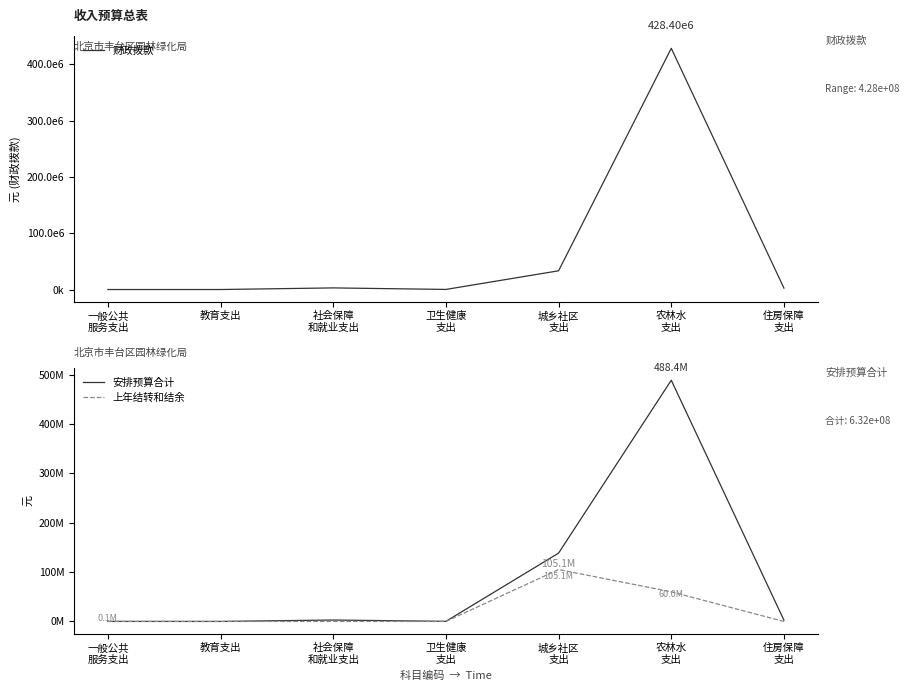

Reading right to left, what are all the values shown in this chart?

财政拨款: 2504636.0	428398626.1	33266566.9	180000.0	2886370.0	22050.0	9200.0
安排预算合计: 2504636.0	488398626.1	138352558.7	180000.0	2886370.0	22050.0	62450.0
上年结转和结余: 0.0	60000000.0	105085991.8	0.0	0.0	0.0	53250.0